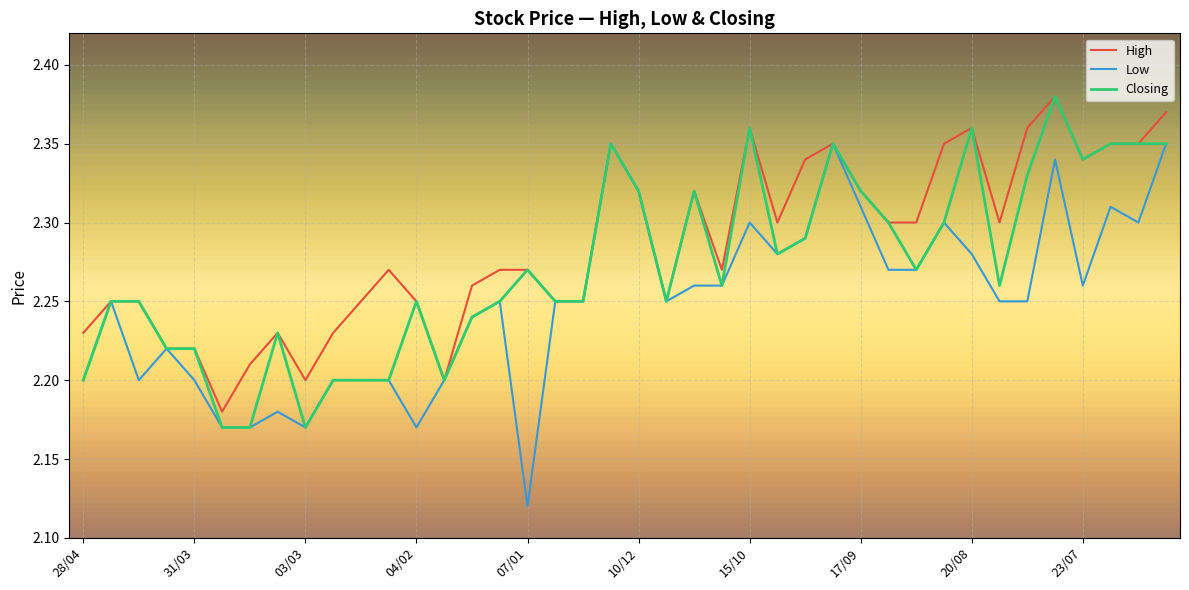

Which series has the largest total across all categories?

High